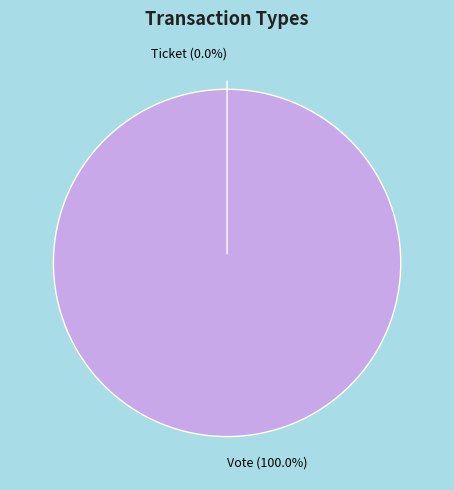

How many slices are in this pie chart?

2